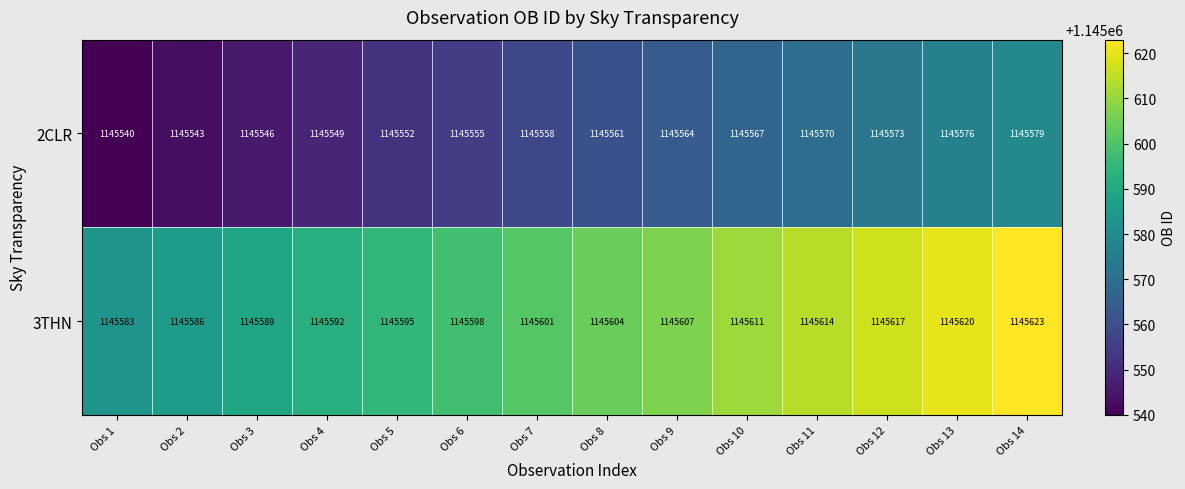

What is the total value across all series at Obs 3?

2291135